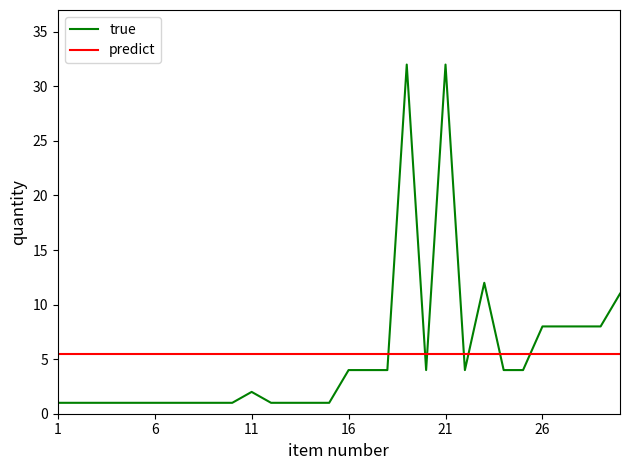

What is the greatest value displayed?

32.0